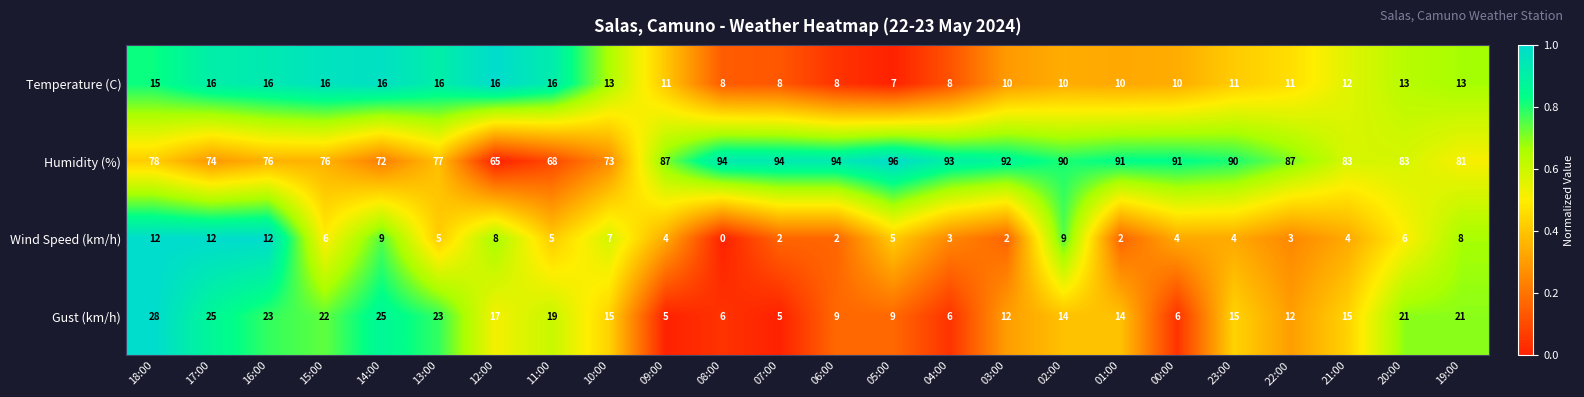

What is the difference between the Temperature (C) values at 18:00 and 02:00?

5